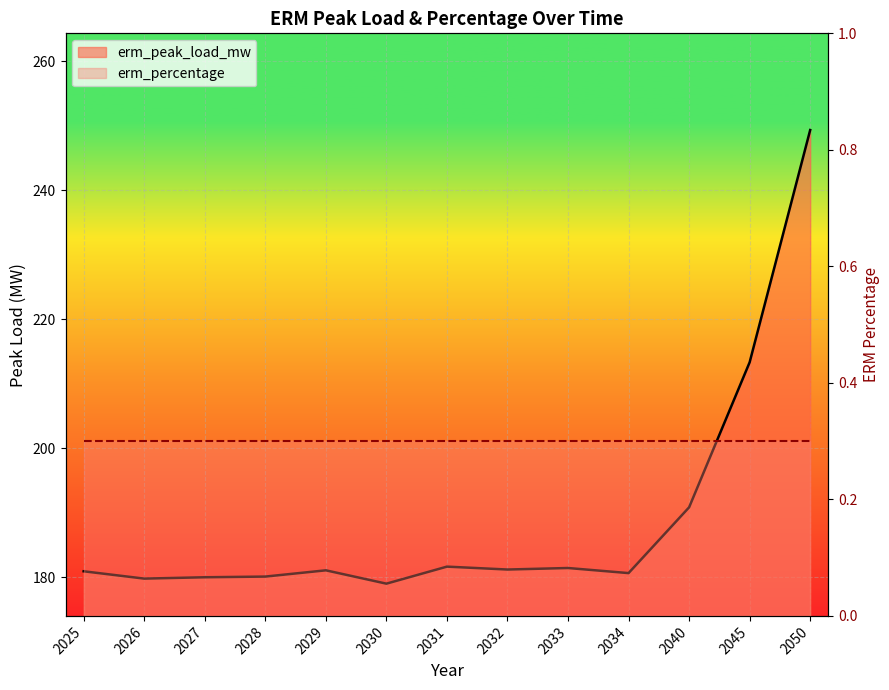

Is it true that the value at 2025 is 180.9?

True